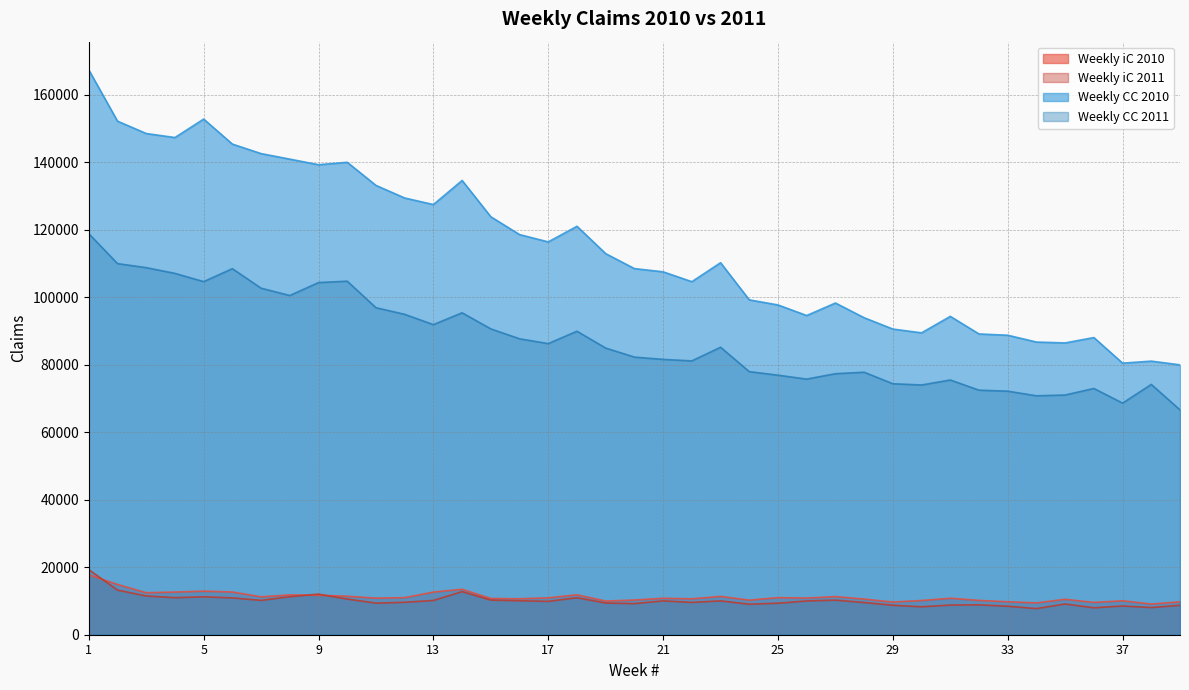

Which series ends up on top after the final intersection of Weekly iC 2010 and Weekly iC 2011?

Weekly iC 2010